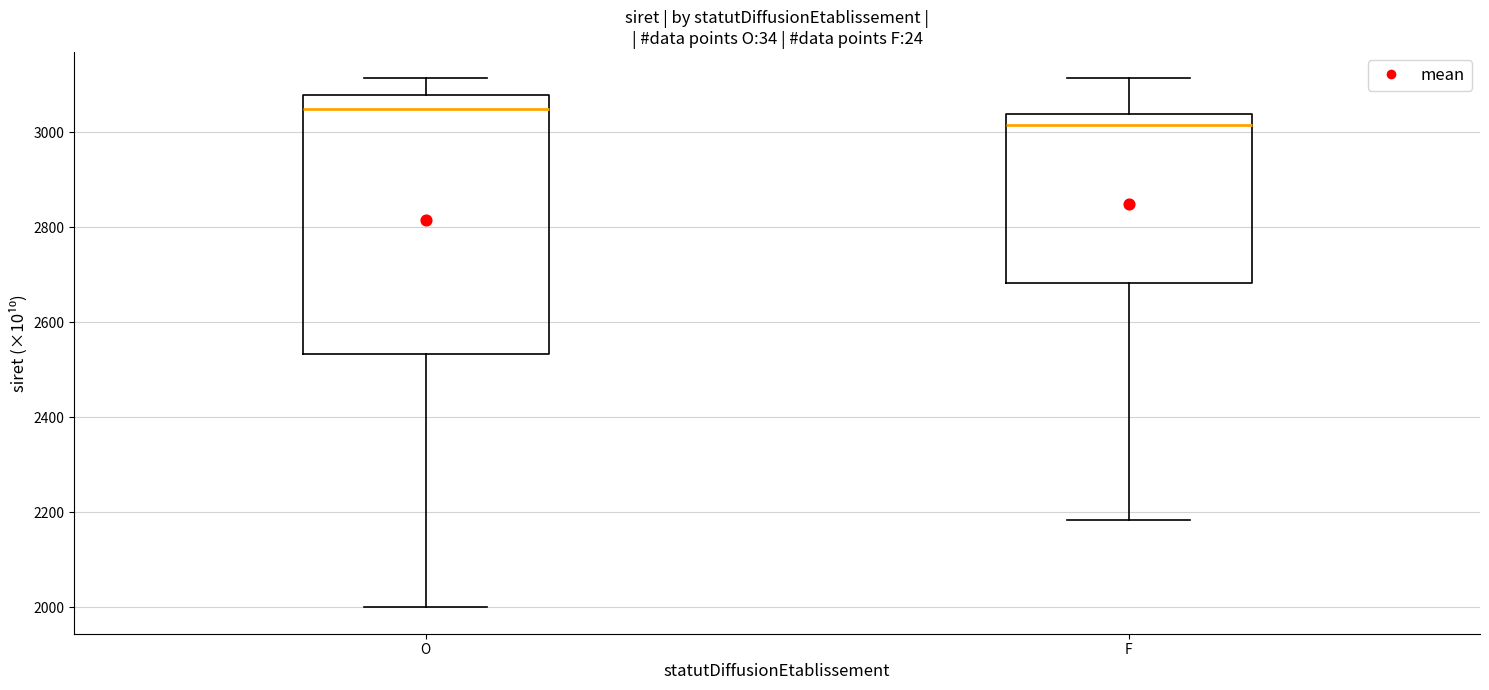

Which box is the tallest, from its lower edge to its upper edge?

O